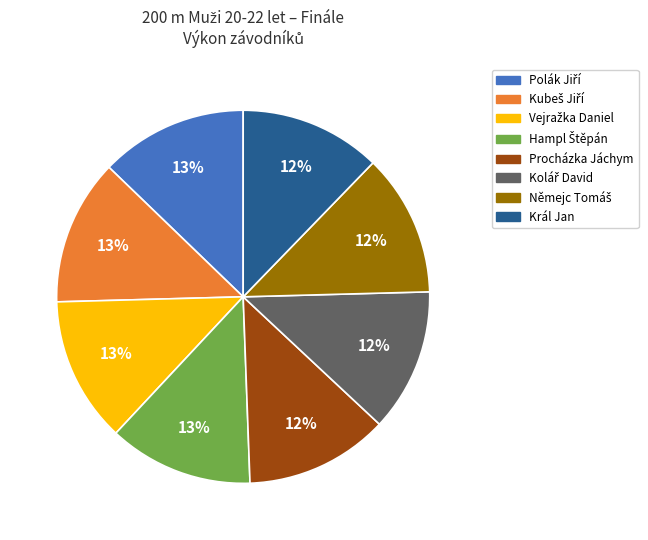

Combined, do Procházka Jáchym and Král Jan account for over 50%?

No